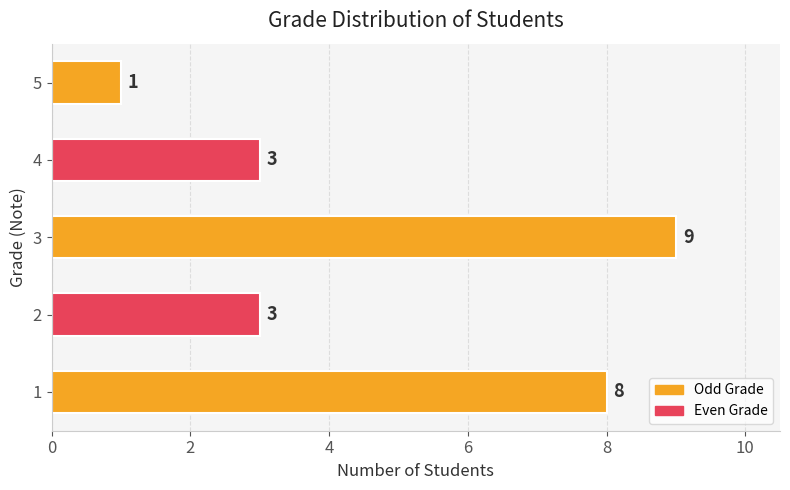

What is the smallest value displayed?

1